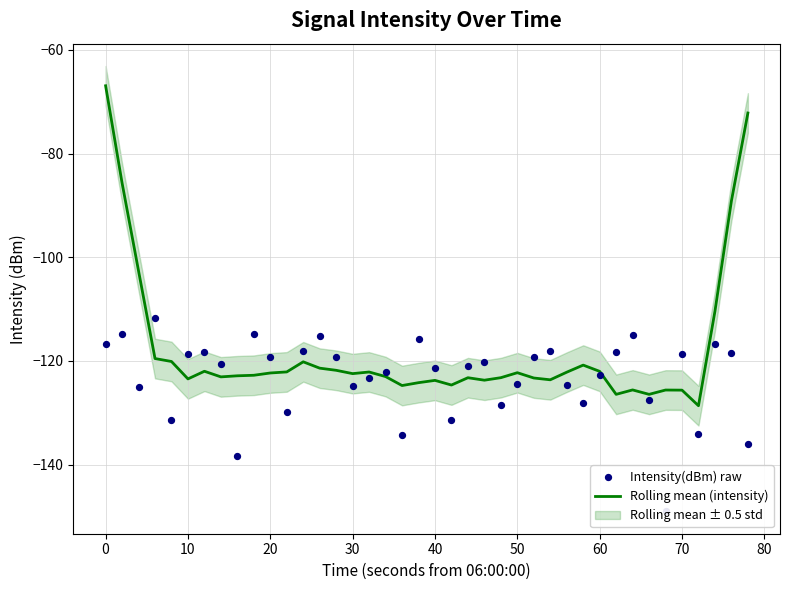

What is the lowest value of the Rolling mean (intensity) series?

-128.7